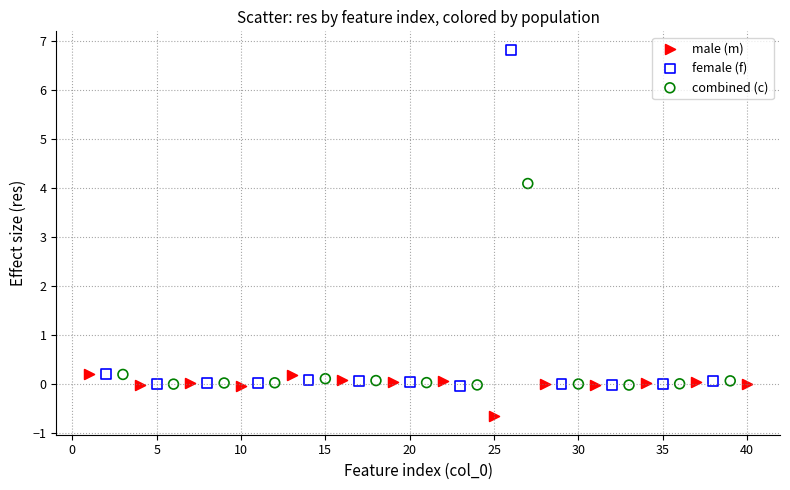

Which series reaches the minimum Y coordinate?

male (m)